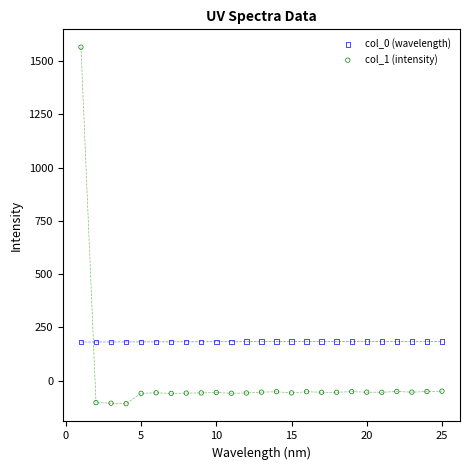

Which series contains the lowest Y value?

col_1 (intensity)